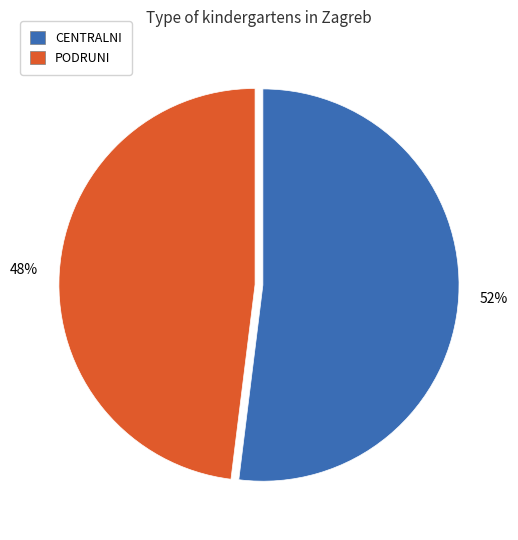

Count the number of slices in the pie.

2